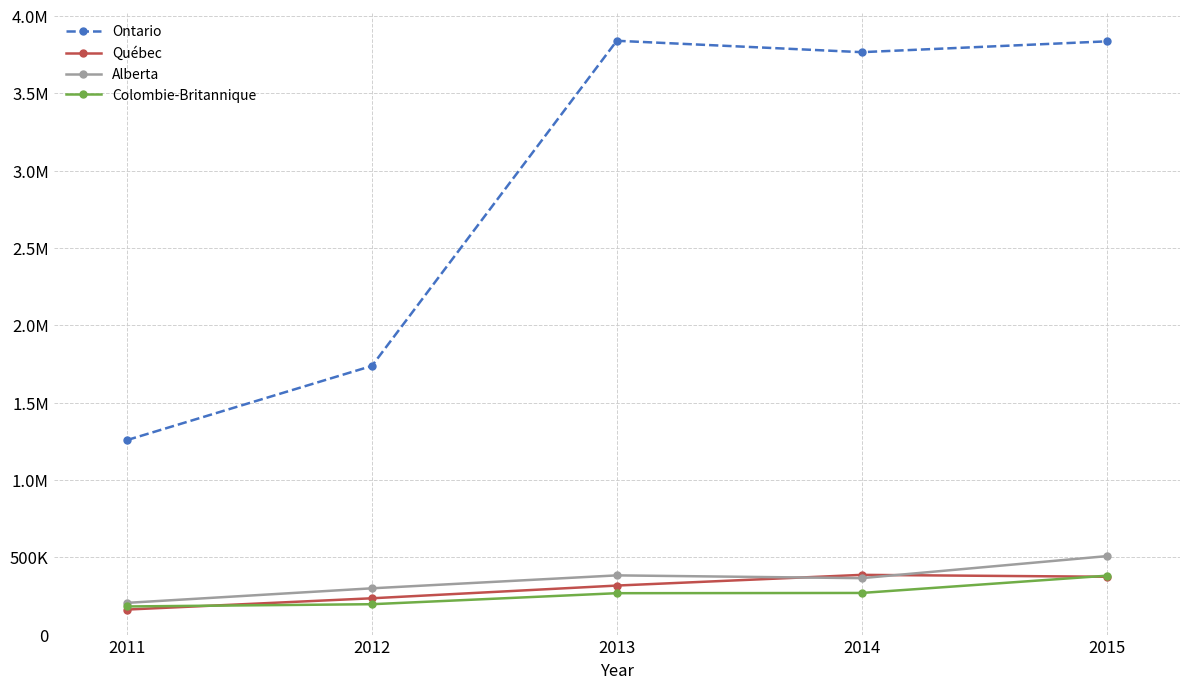

At how many categories does at least one series exceed 2907128?

3